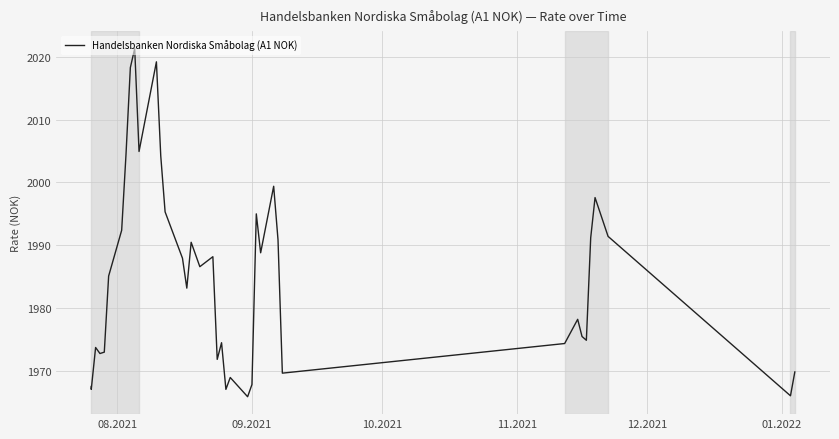

What is the value of the 39th point from the left?

1966.1